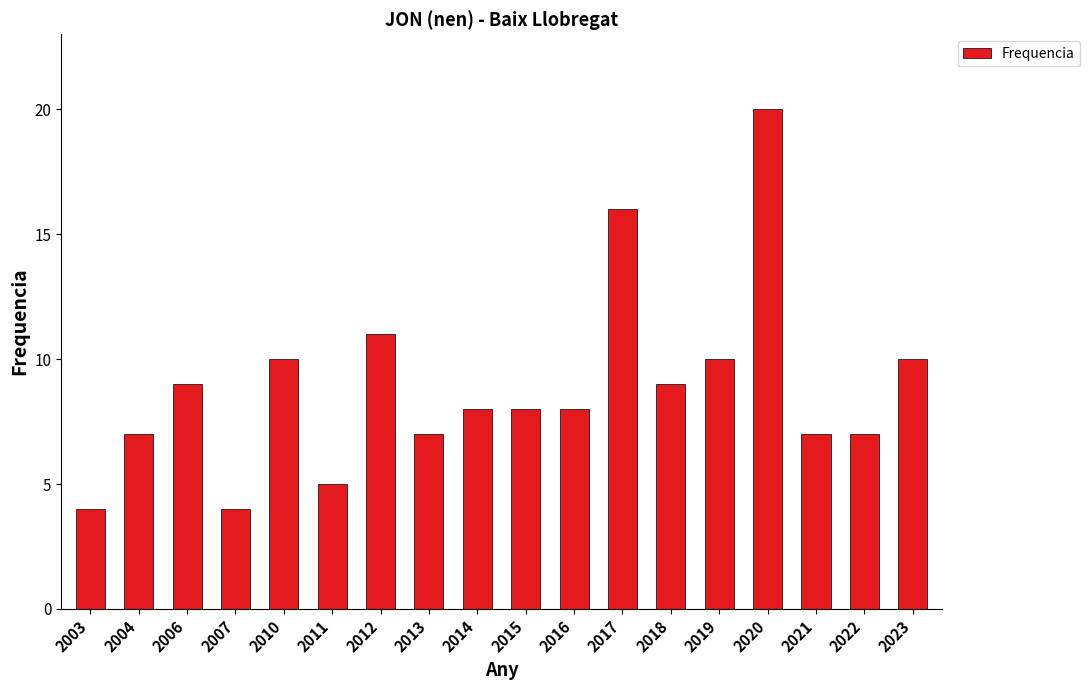

True or false: the data shows 4 at 2015.

False